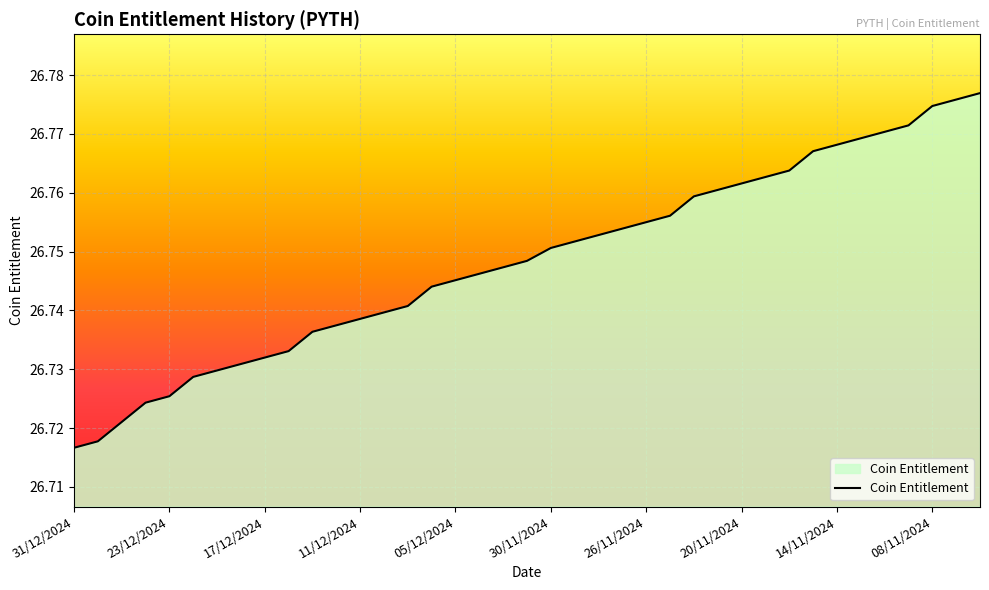

What is the value of the 9th point from the left?

26.7